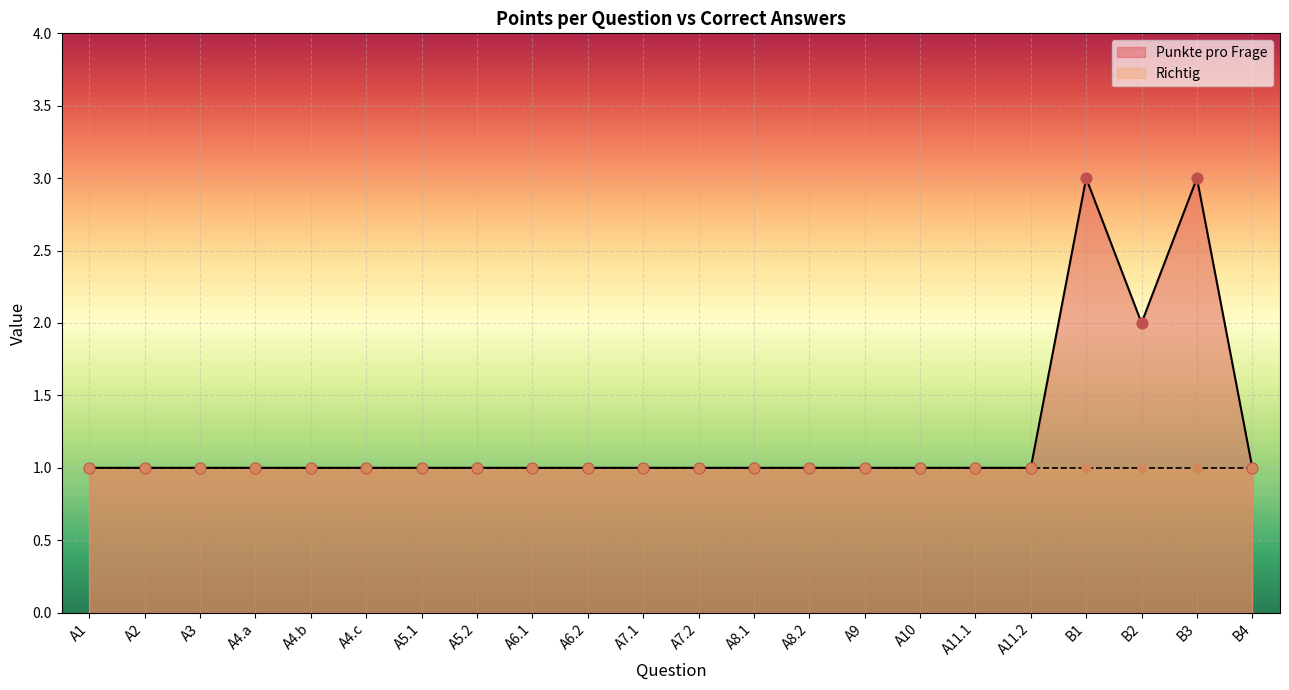

Which series has the largest Y range (max minus min)?

Punkte pro Frage